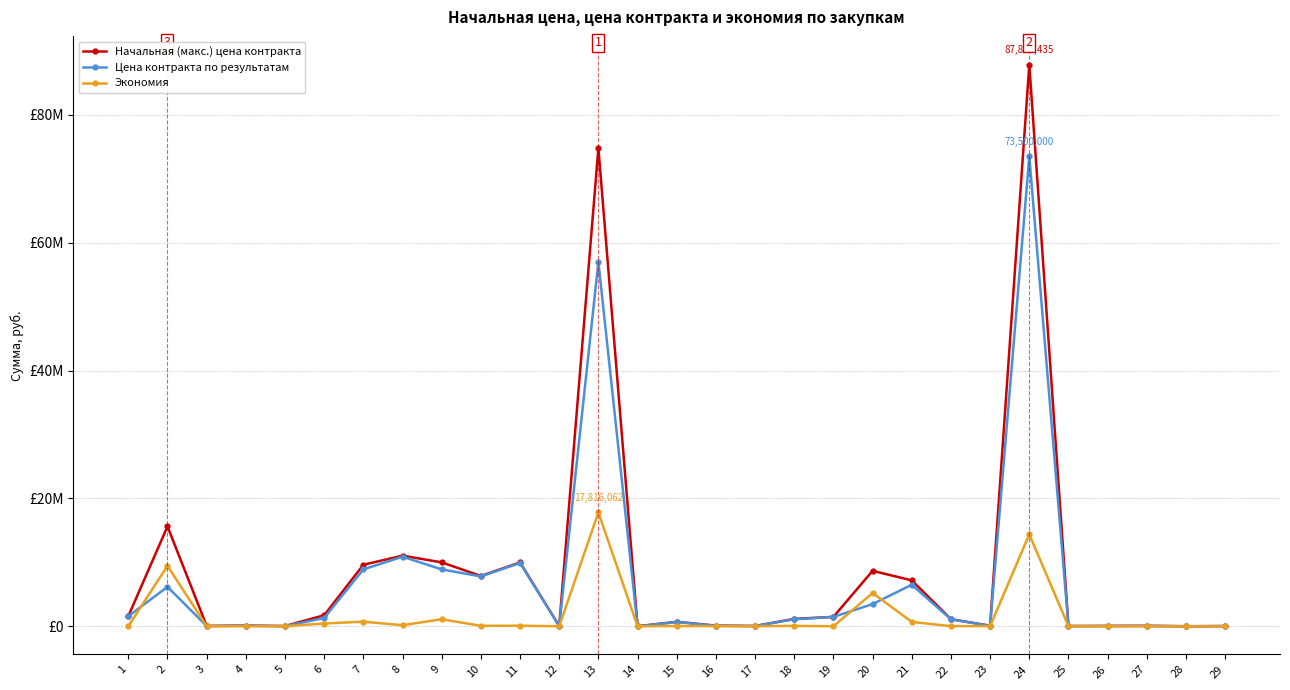

What are all the series names shown in the legend?

Начальная (макс.) цена контракта, Цена контракта по результатам, Экономия